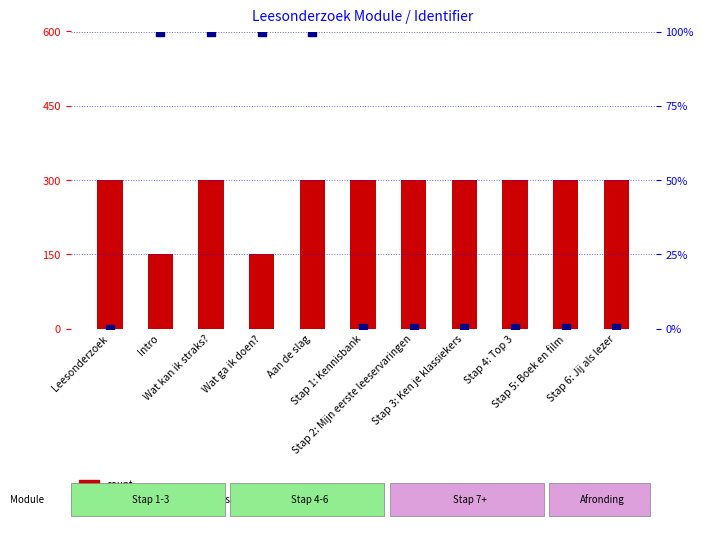

What are all the series names shown in the legend?

count, percentile rank within the sample